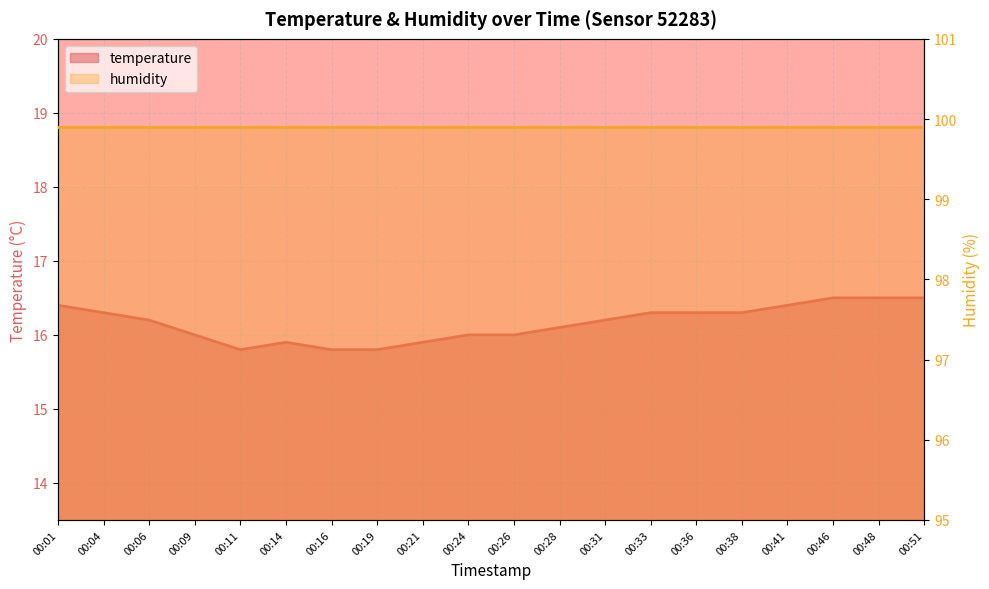

What is the minimum value shown in the chart?

15.8